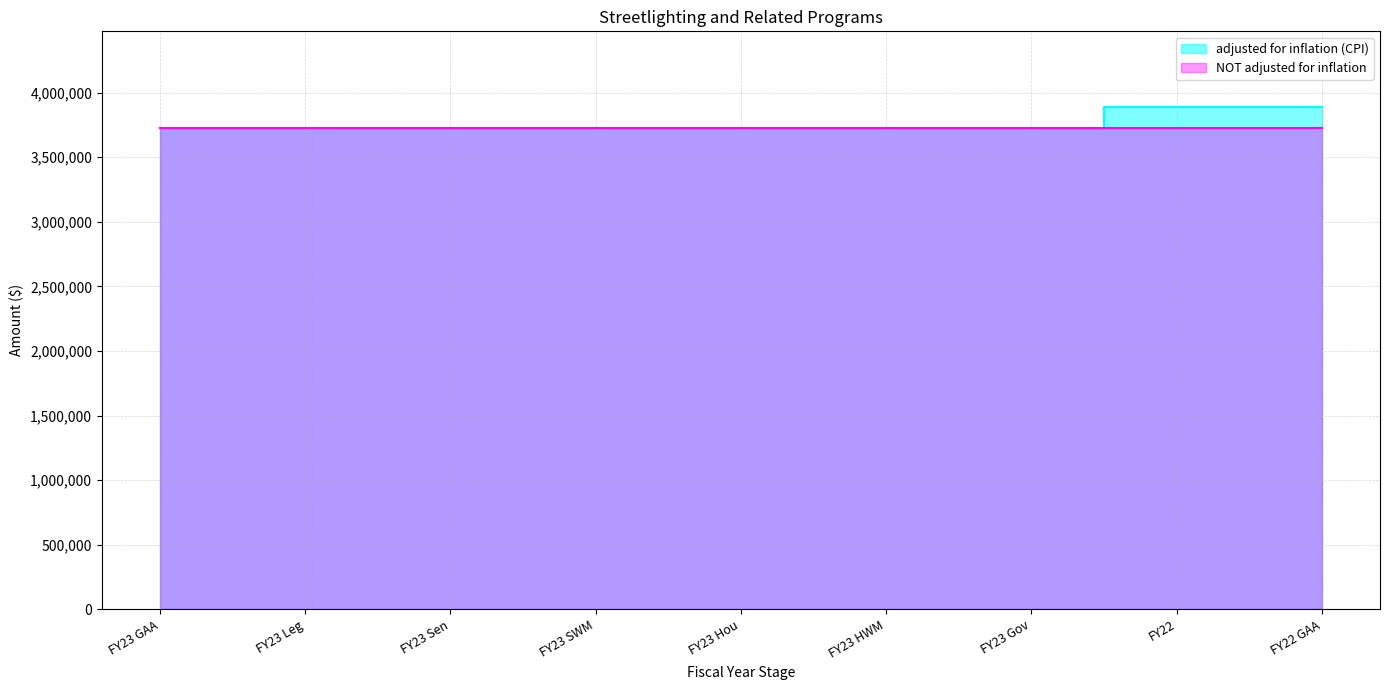

Does the chart display data point markers on the line(s)?

No